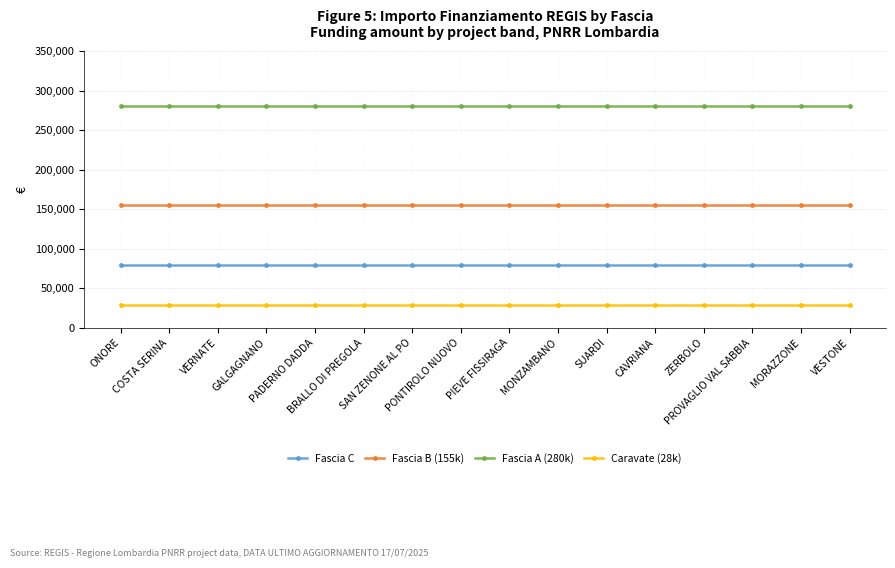

What are all the series names shown in the legend?

Fascia C, Fascia B (155k), Fascia A (280k), Caravate (28k)